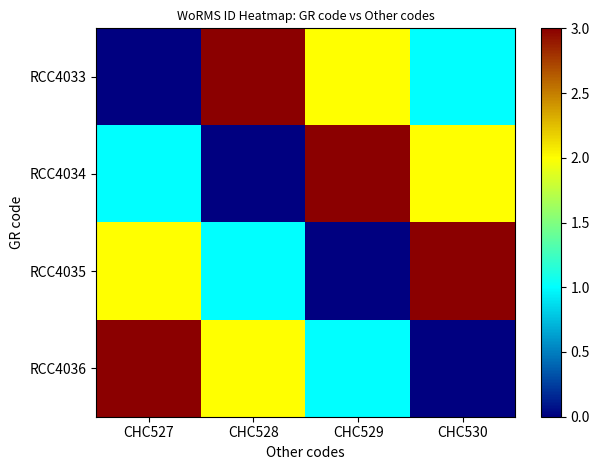

Which series has the largest total across all categories?

RCC4033